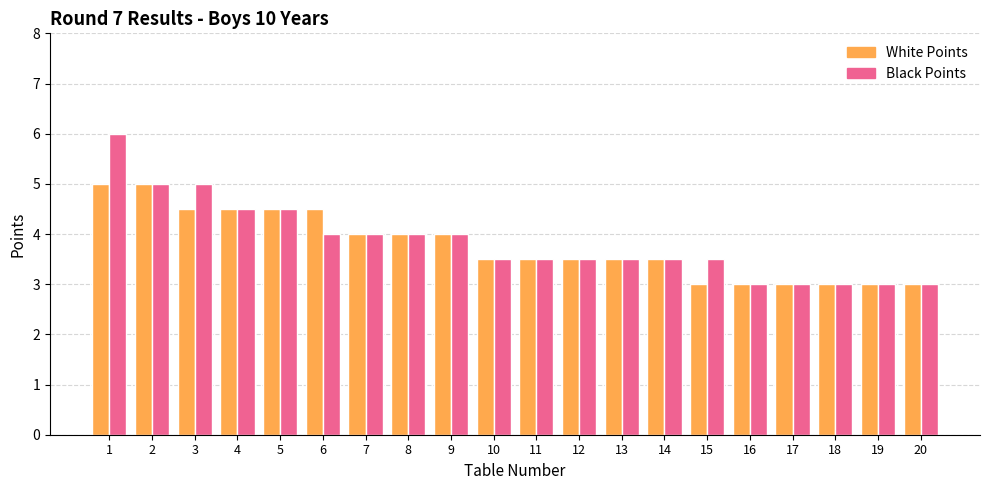

At which category is the sum across all series the highest?

1